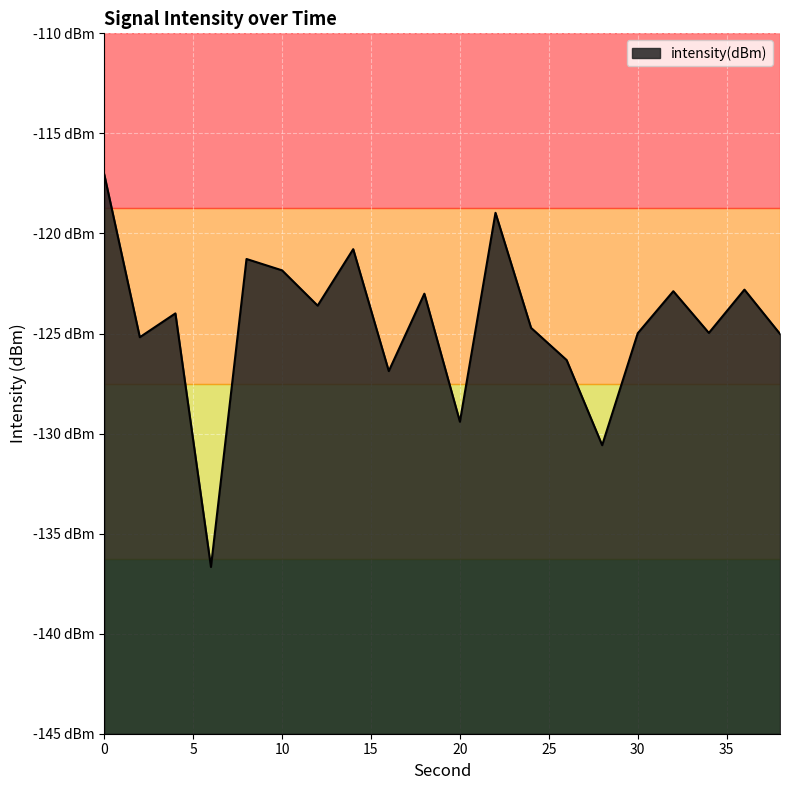

How many series are shown in this chart?

1